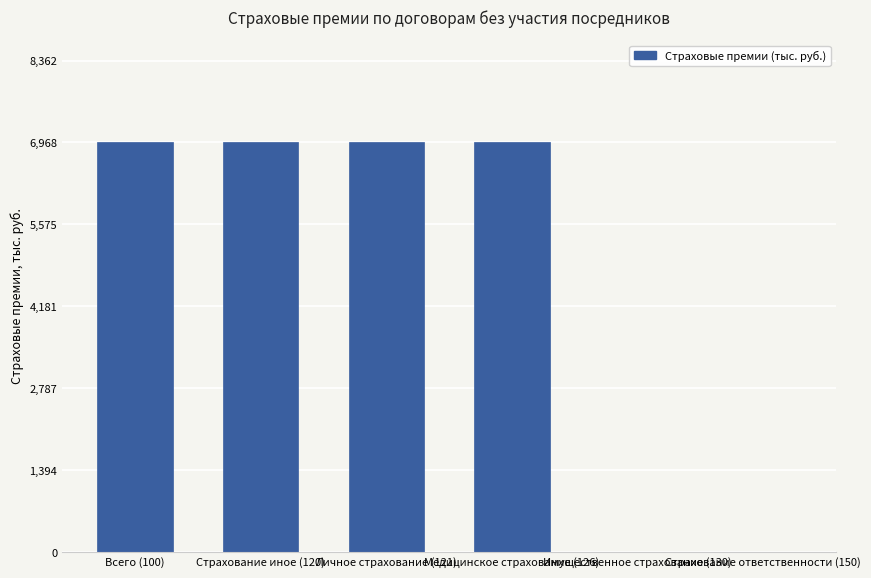

True or false: the data shows 4281.0 at Страхование ответственности (150).

False